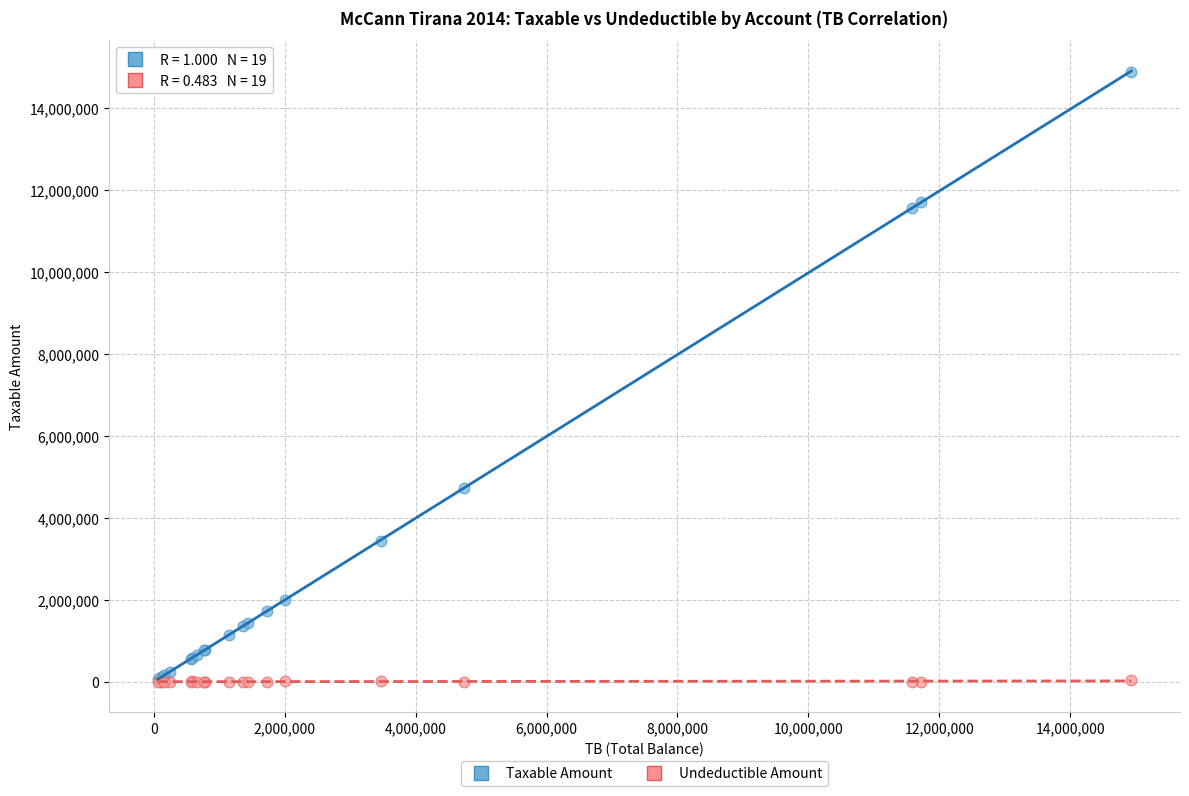

In the Taxable Amount series, what Y value is closest to 7474836?

4731146.9